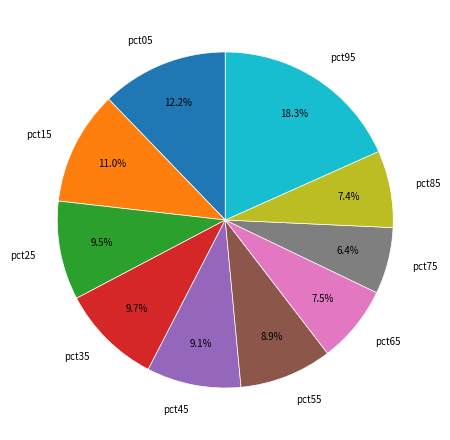

Do pct05 and pct75 together represent more than half of the pie?

No